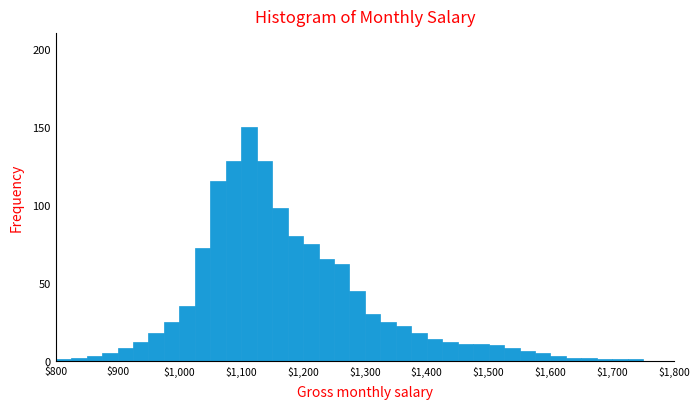

Read against the x-axis, roughly where is the centre of the tallest bar?

1110